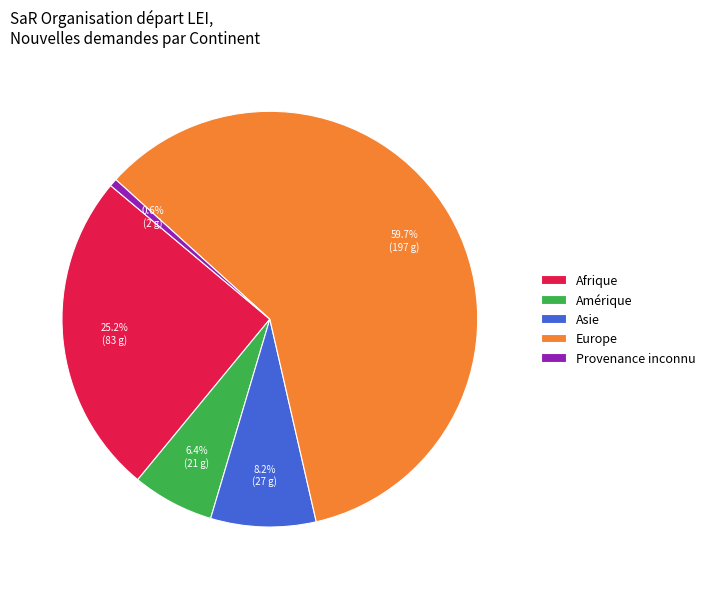

Does any single category account for the majority?

Yes